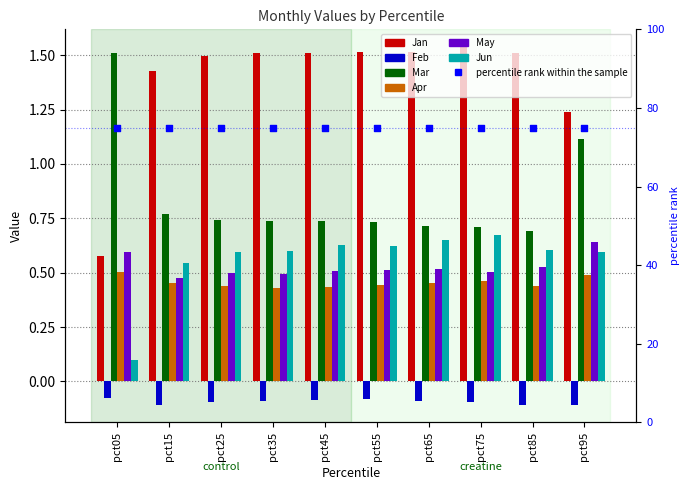

Which series has the largest total across all categories?

Jan